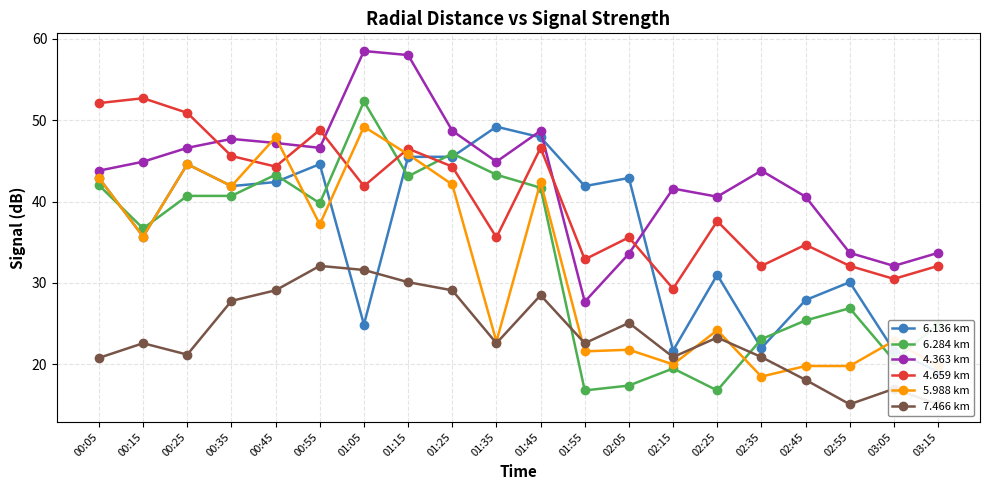

Between which two adjacent categories do 5.988 km and 6.136 km first intersect?

00:45 and 00:55